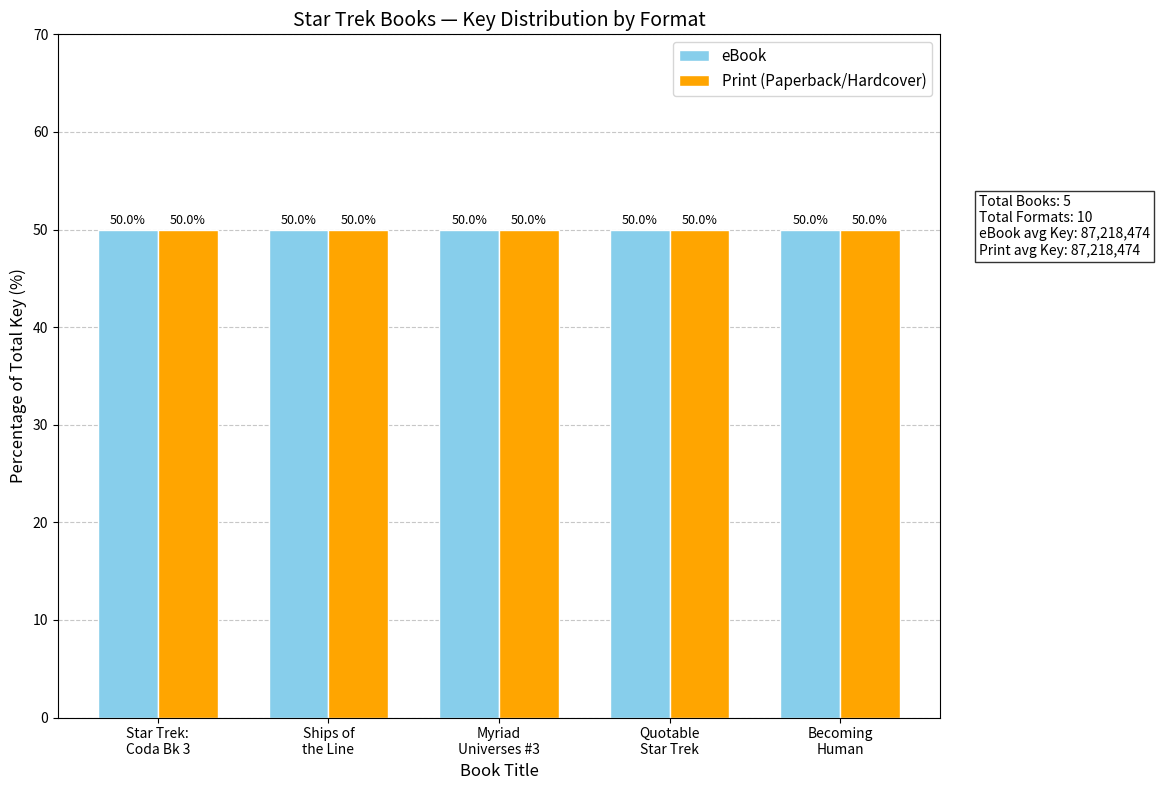

Is the value of eBook at Becoming Human: Seven of Nine greater than the value of Print at Ships of the Line?

No